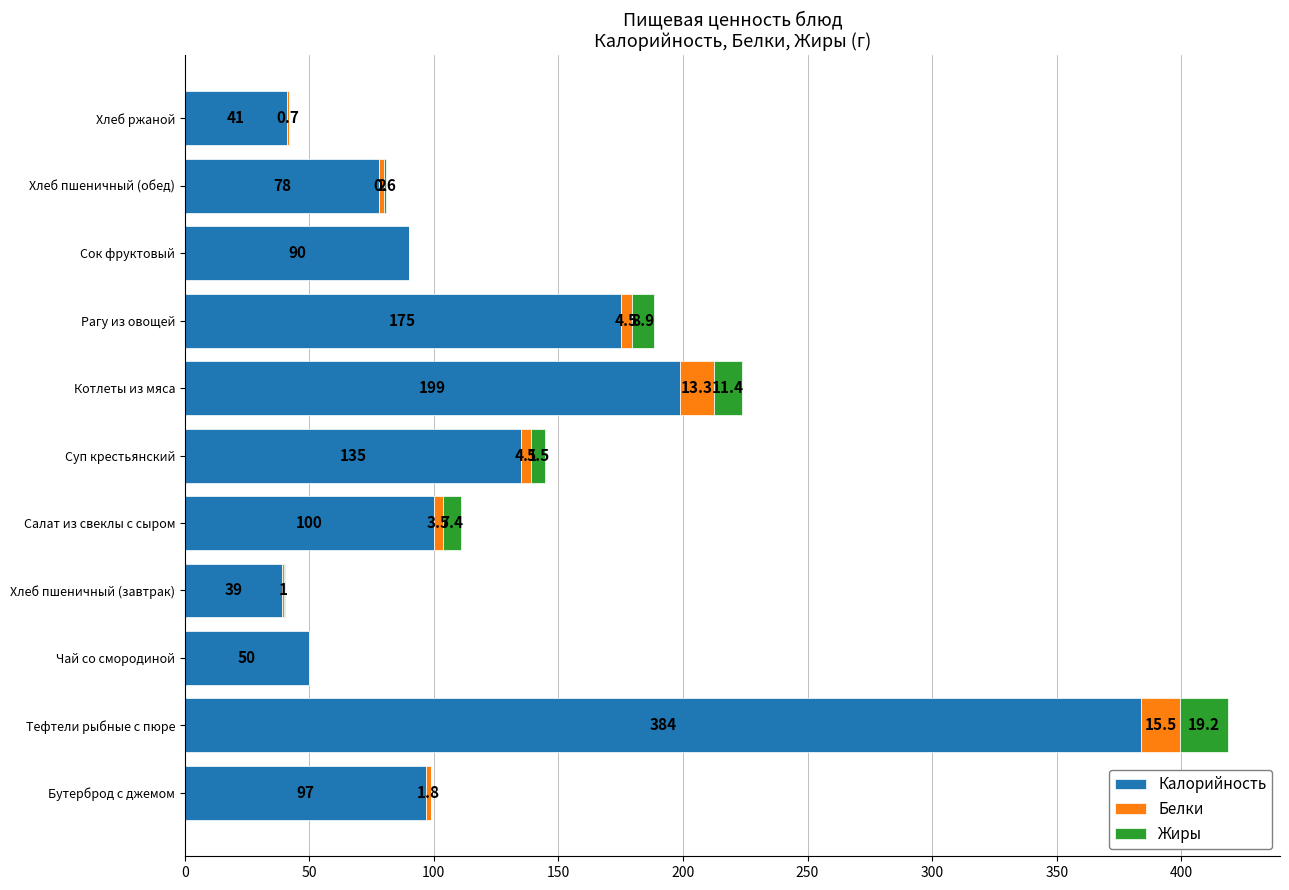

The value of Калорийность at Суп крестьянский is 94.3. True or false?

False